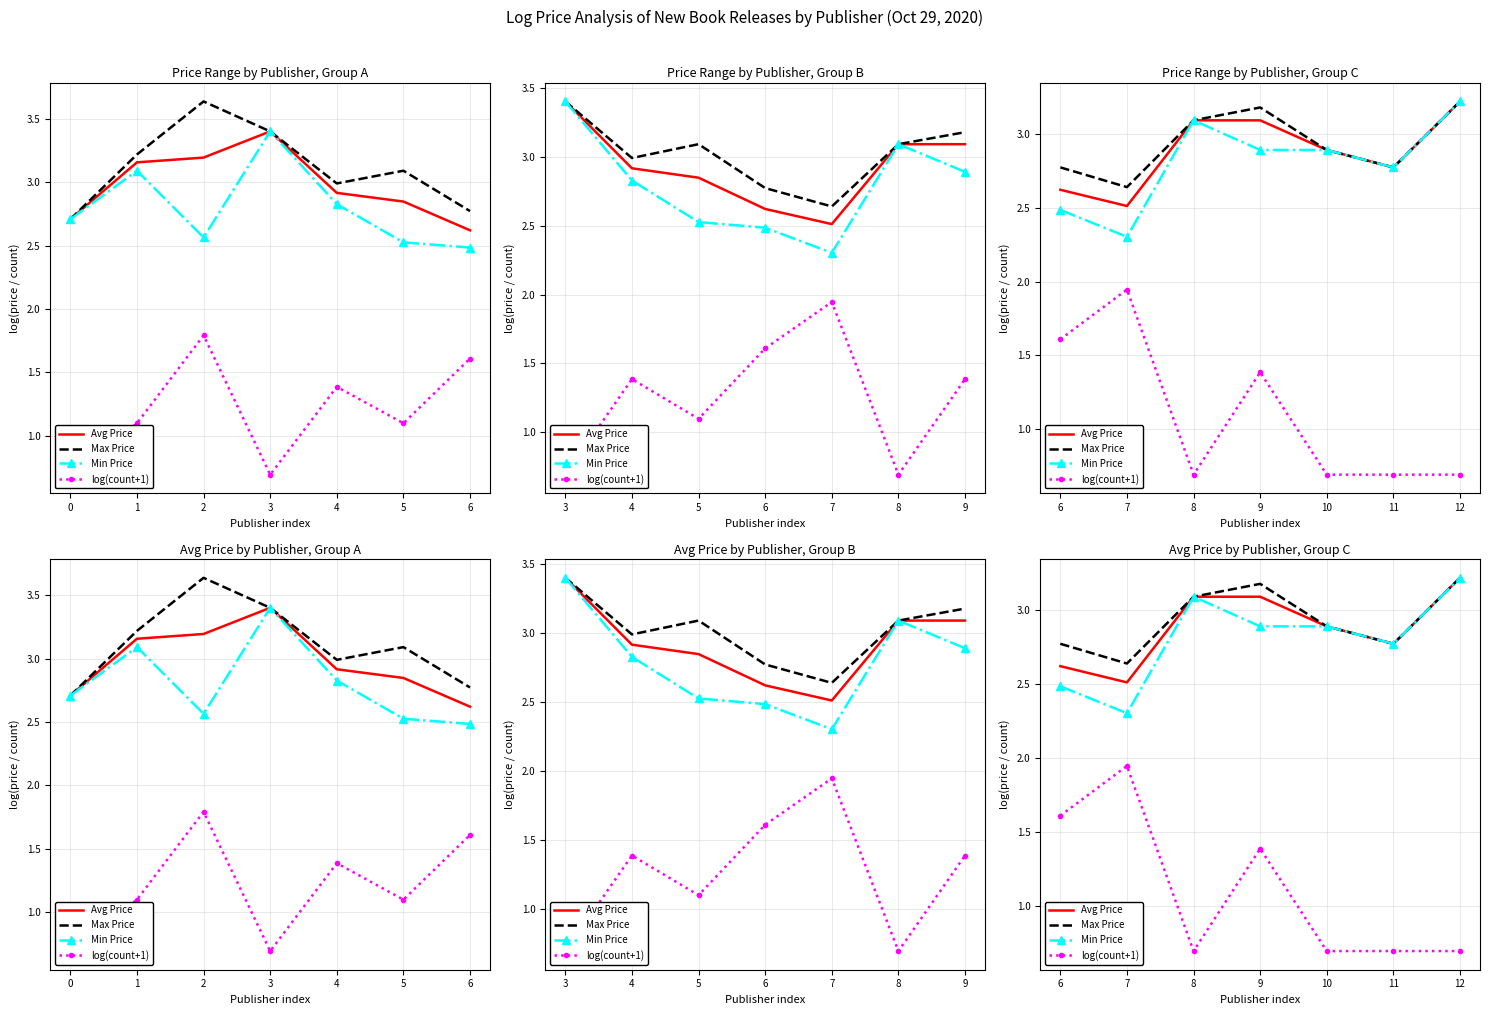

In log(count+1), how many points are higher than both neighbors (excluding endpoints)?

2